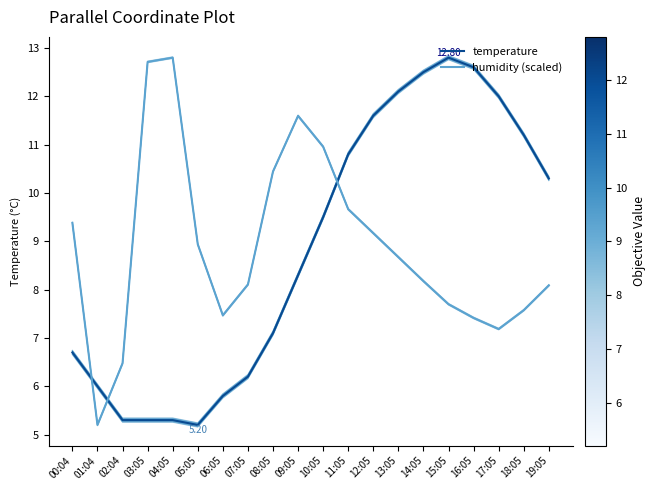

Reading right to left, extract all data points from this chart.

temperature: 19:05=10.3	18:05=11.2	17:05=12.0	16:05=12.6	15:05=12.8	14:05=12.5	13:05=12.1	12:05=11.6	11:05=10.8	10:05=9.5	09:05=8.3	08:05=7.1	07:05=6.2	06:05=5.8	05:05=5.2	04:05=5.3	03:05=5.3	02:04=5.3	01:04=6.0	00:04=6.7
humidity (scaled): 19:05=8.1	18:05=7.6	17:05=7.2	16:05=7.4	15:05=7.7	14:05=8.2	13:05=8.7	12:05=9.2	11:05=9.7	10:05=11.0	09:05=11.6	08:05=10.4	07:05=8.1	06:05=7.5	05:05=8.9	04:05=12.8	03:05=12.7	02:04=6.5	01:04=5.2	00:04=9.4